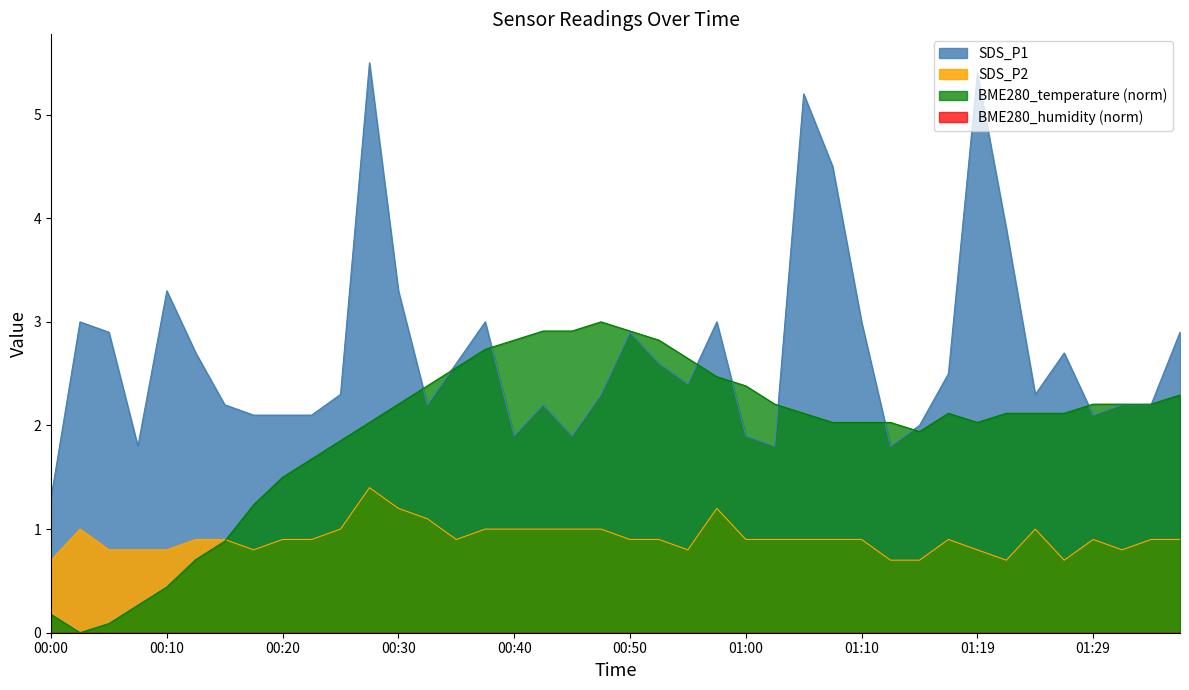

True or false: BME280_temperature has a value of 0.5 at 01:37.

False